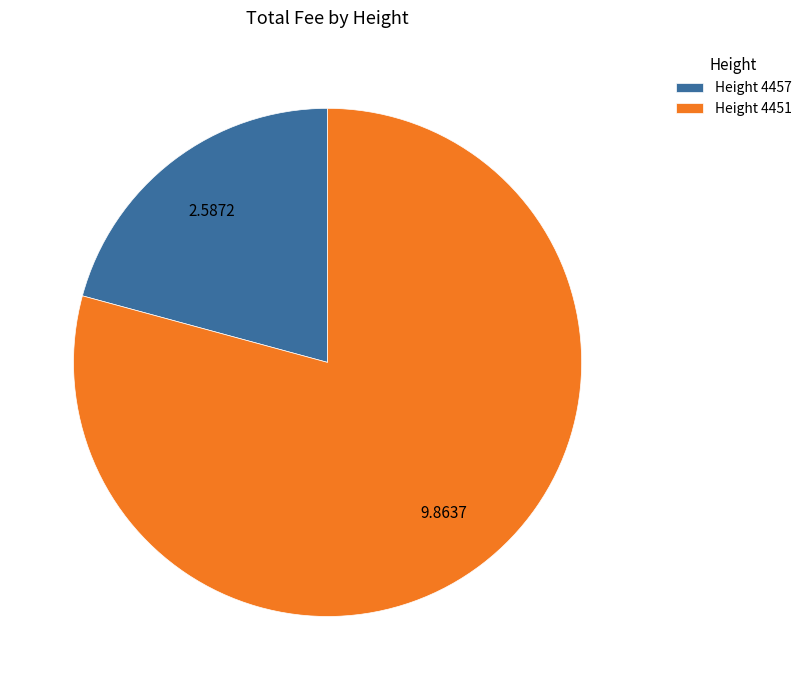

Is there any slice that represents more than half of the pie?

Yes